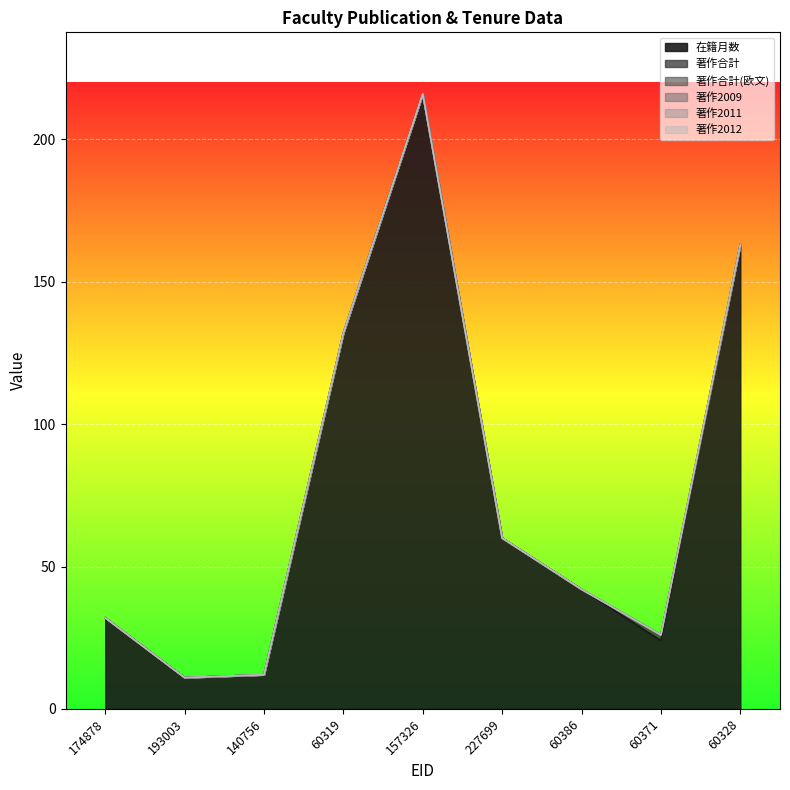

Reading right to left, list all the values displayed in this chart.

在籍月数: 60328=163	60371=24	60386=42	227699=60	157326=216	60319=132	140756=12	193003=11	174878=32
著作合計: 60328=0	60371=2	60386=0	227699=0	157326=0	60319=0	140756=0	193003=0	174878=0
著作合計(欧文): 60328=0	60371=0	60386=0	227699=0	157326=0	60319=0	140756=0	193003=0	174878=0
著作2009: 60328=0	60371=0	60386=0	227699=0	157326=0	60319=0	140756=0	193003=0	174878=0
著作2011: 60328=0	60371=0	60386=0	227699=0	157326=0	60319=0	140756=0	193003=0	174878=0
著作2012: 60328=0	60371=0	60386=0	227699=0	157326=0	60319=0	140756=0	193003=0	174878=0